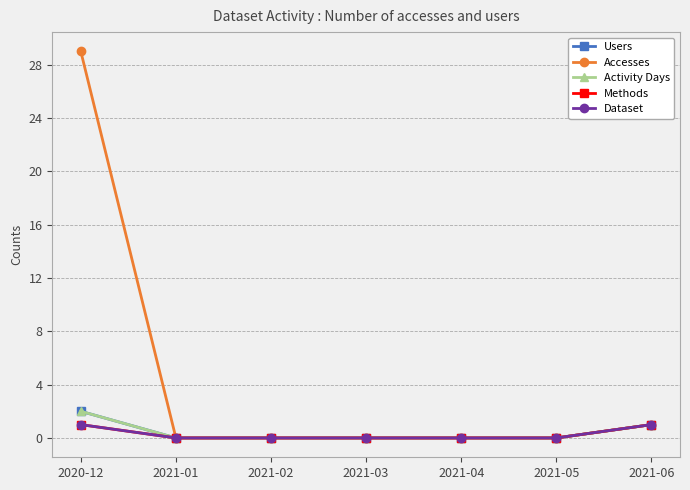

True or false: Methods has a value of 0 at 2021-01.

True